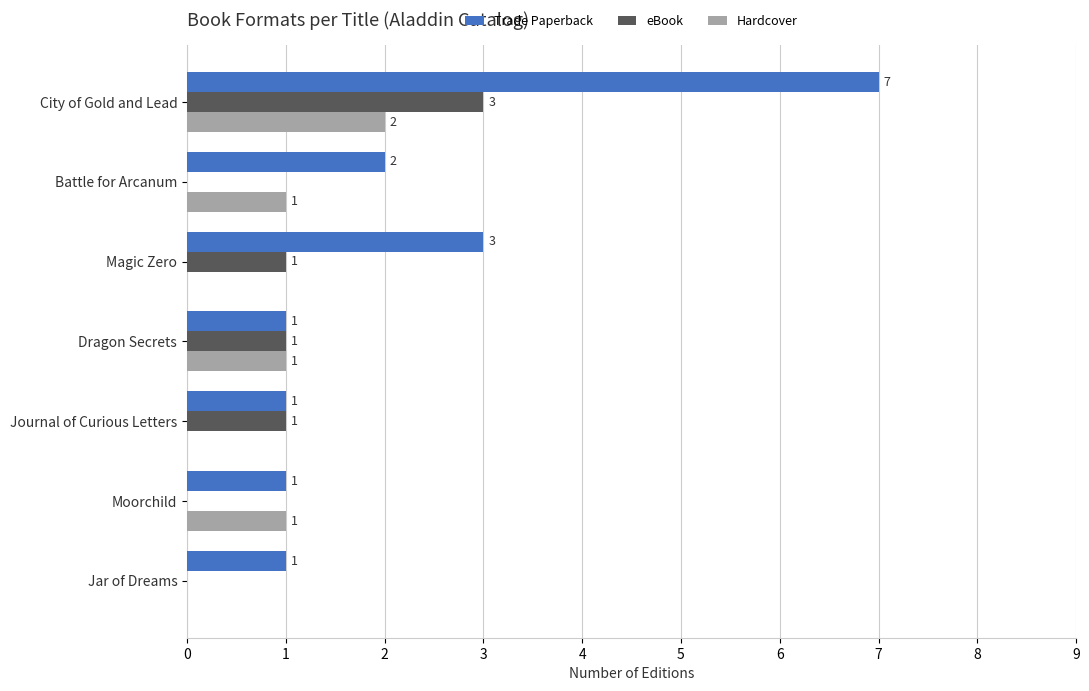

At which category is the sum across all series the highest?

City of Gold and Lead